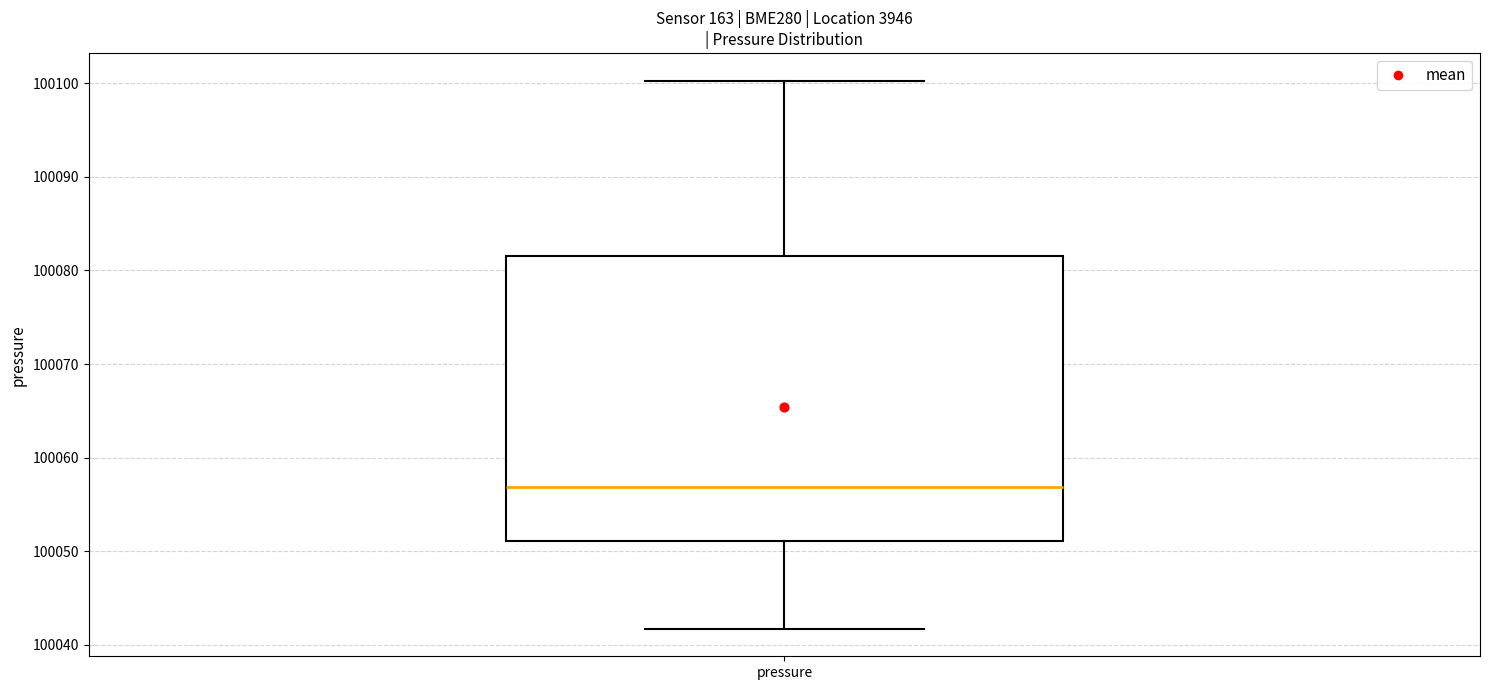

Read this box plot against the y-axis: the position of the median line, the range covered by the box, and the ends of both whiskers. The values are not printed on the chart, so give them approximately, as read against the axis.

median 100057, box 100051 to 100082, whiskers 100042 to 100100